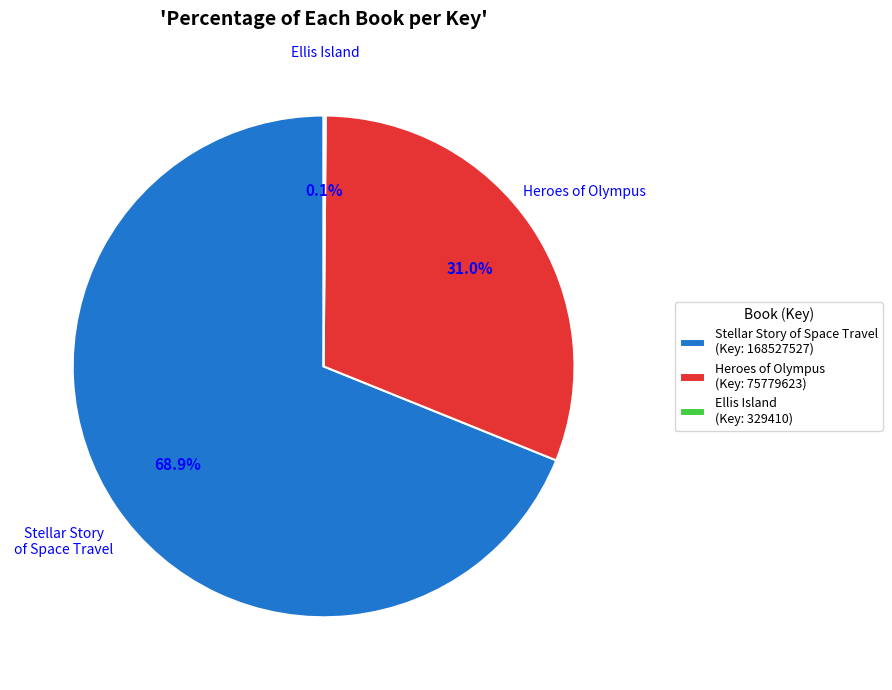

Is there any slice that represents more than half of the pie?

Yes